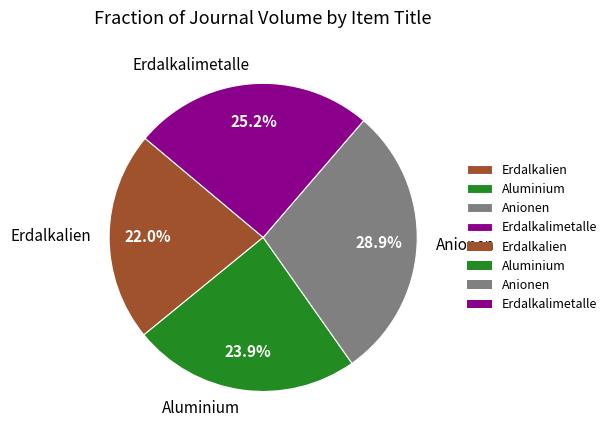

Does Erdalkalien represent more than half of the total?

No